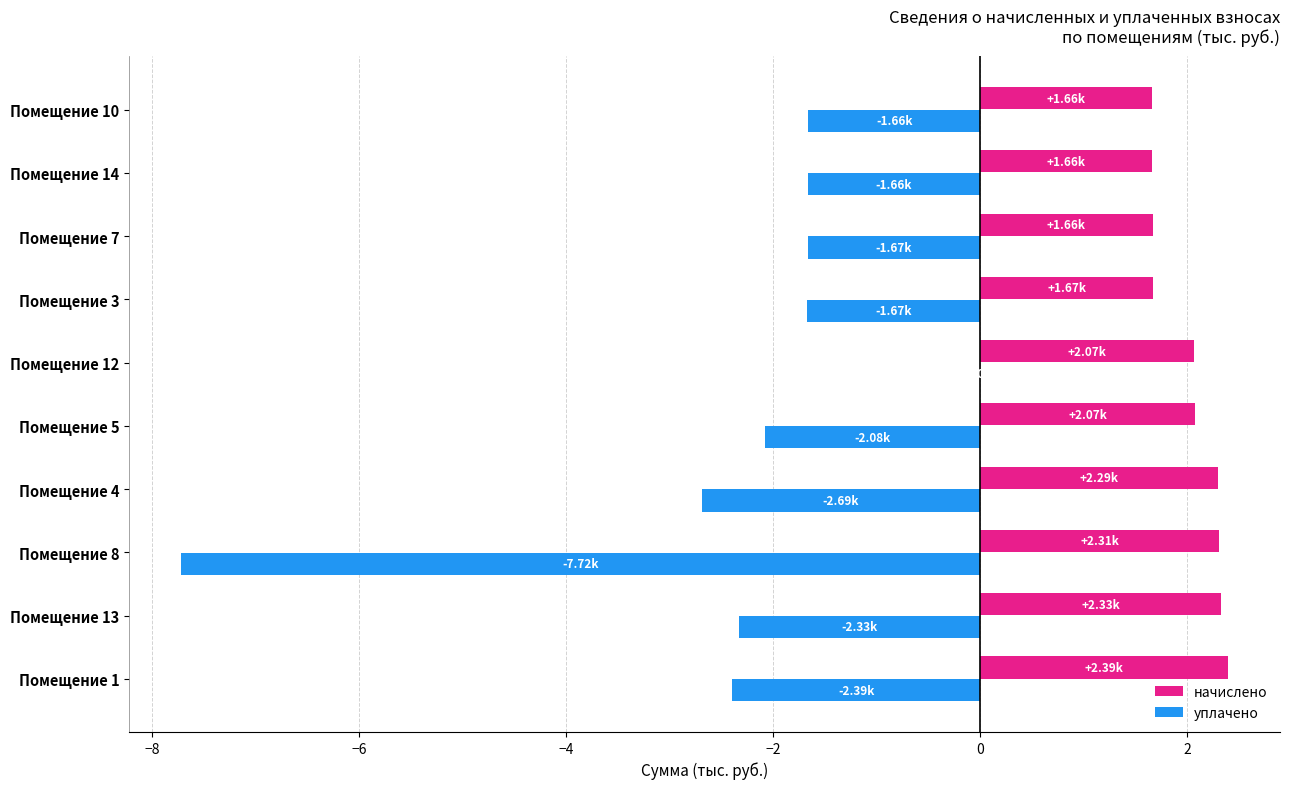

Is the value of начислено at Помещение 10 greater than the value of уплачено at Помещение 8?

Yes